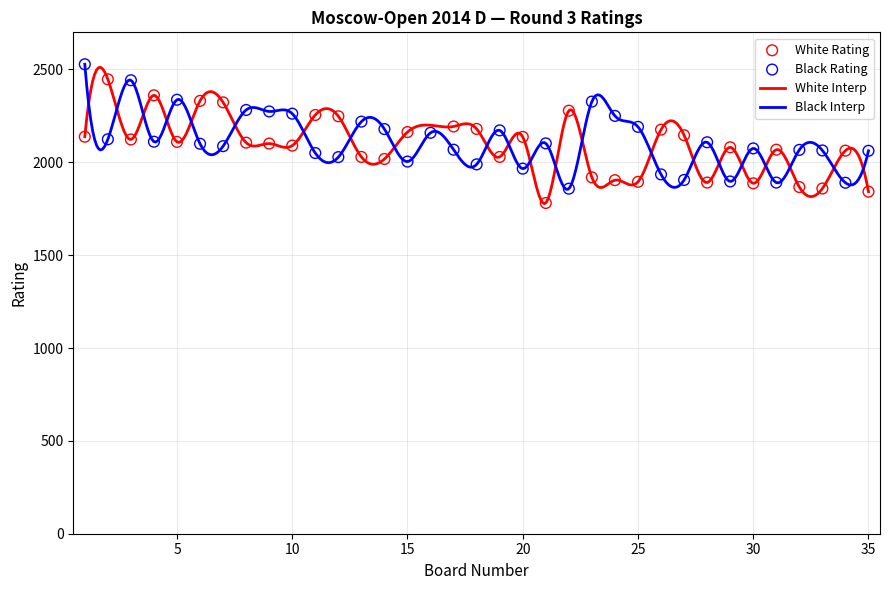

What is the minimum value for Black Interp?

1854.6